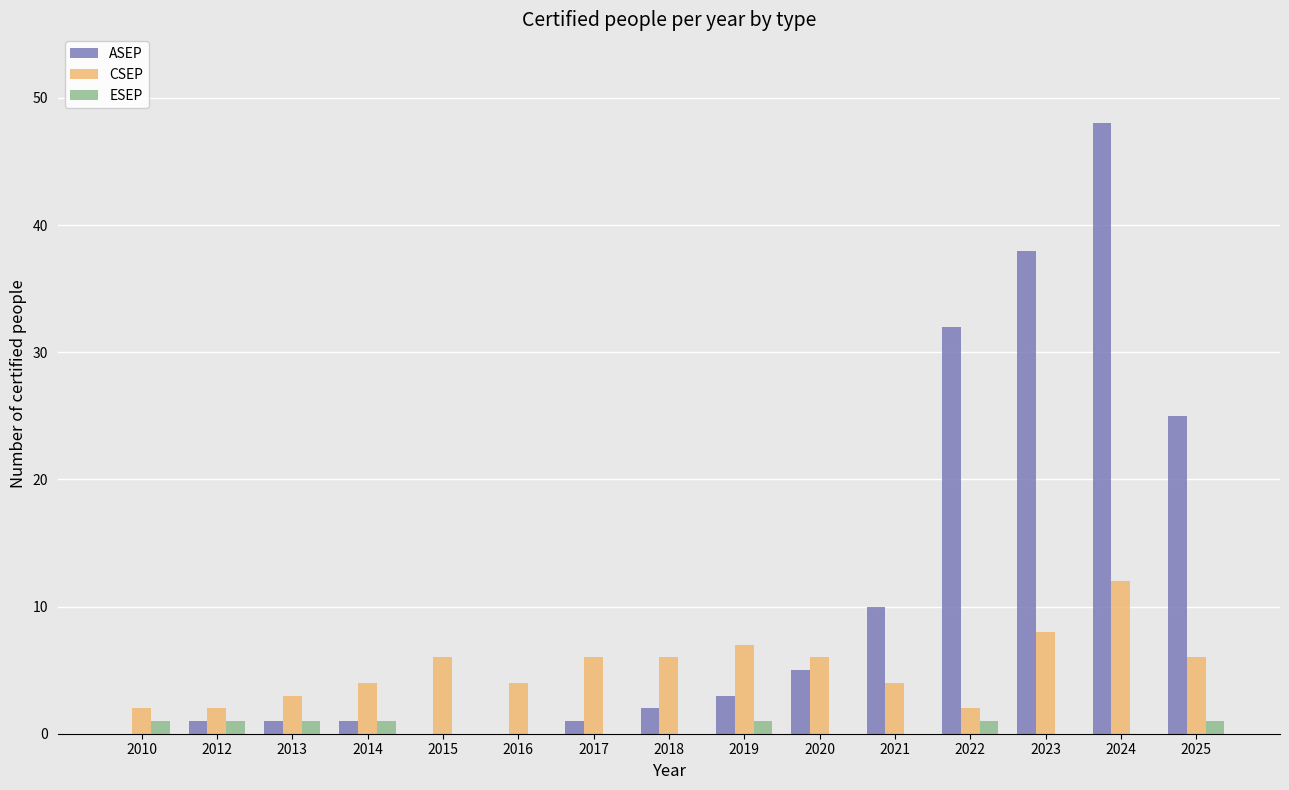

Between 2012 and 2018, which series saw the biggest shift?

CSEP